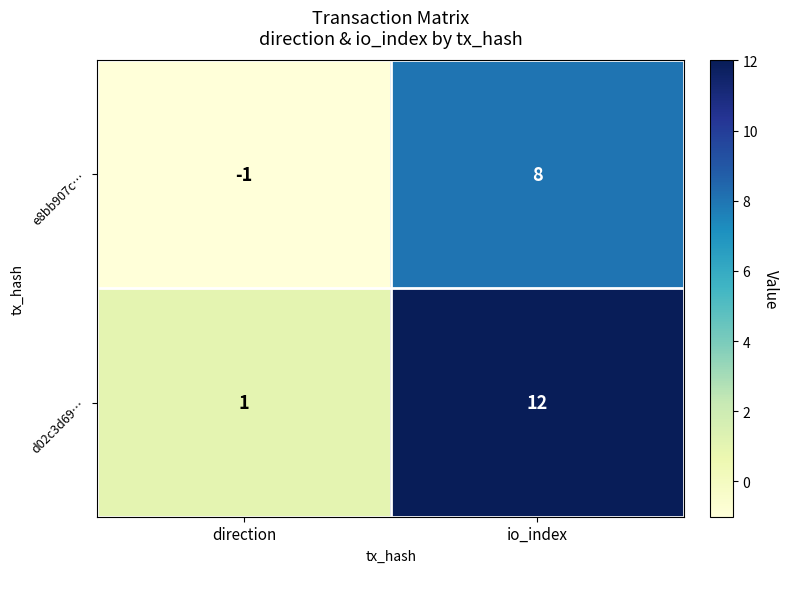

Between direction and io_index, which series saw the biggest shift?

d02c3d69…